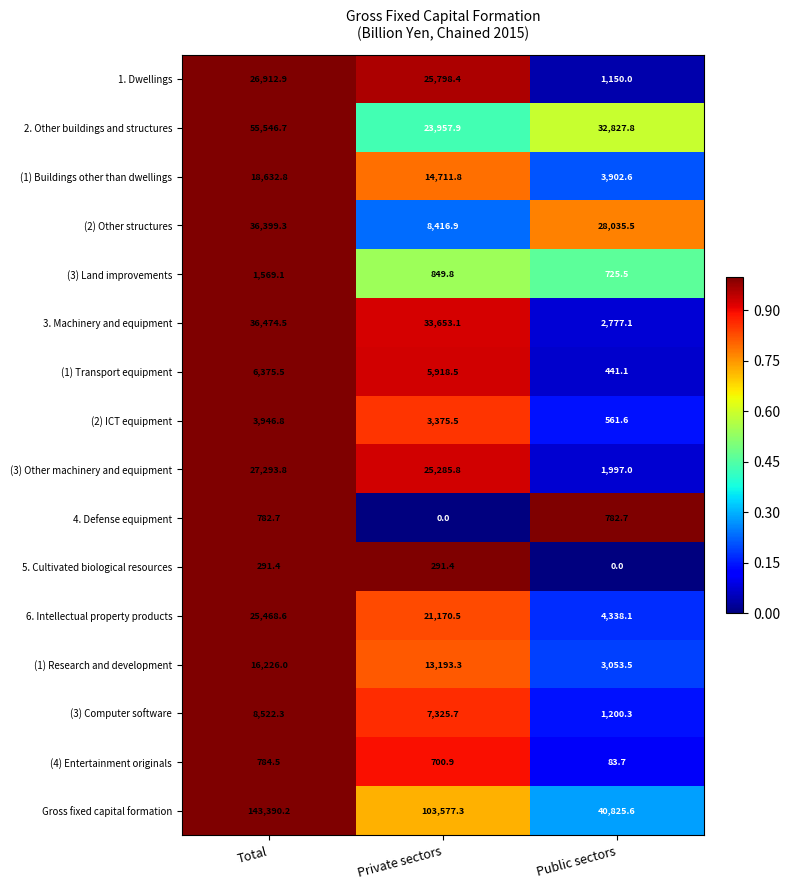

What is the sum of the 4. Defense equipment values at Private sectors and Total?

782.7